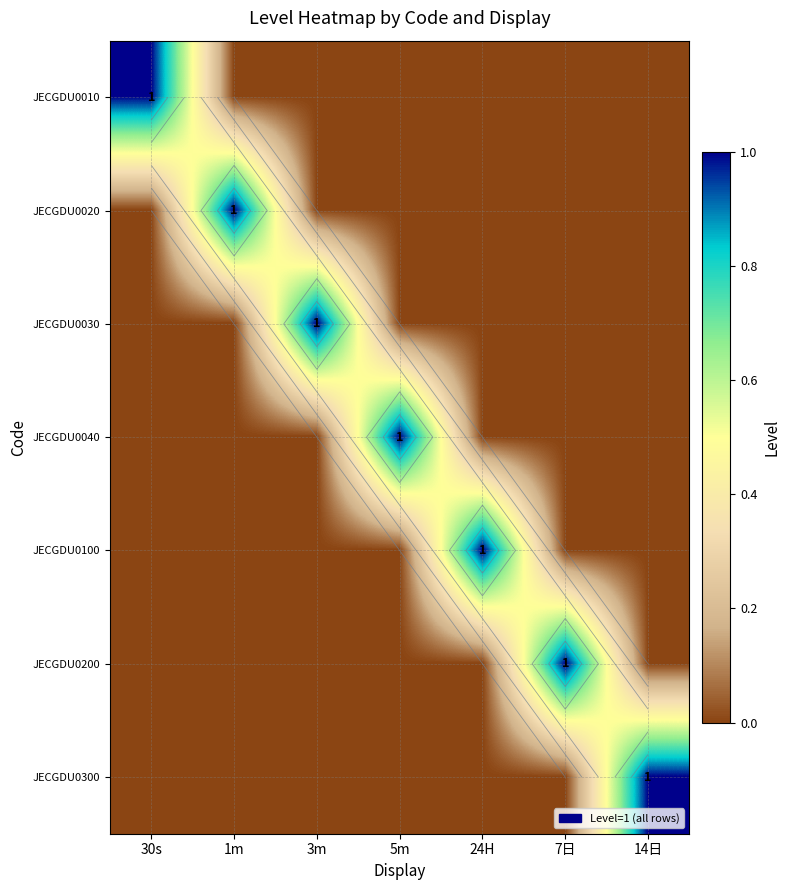

Count the JECGDU0010 values in the range 0 to 1.

7